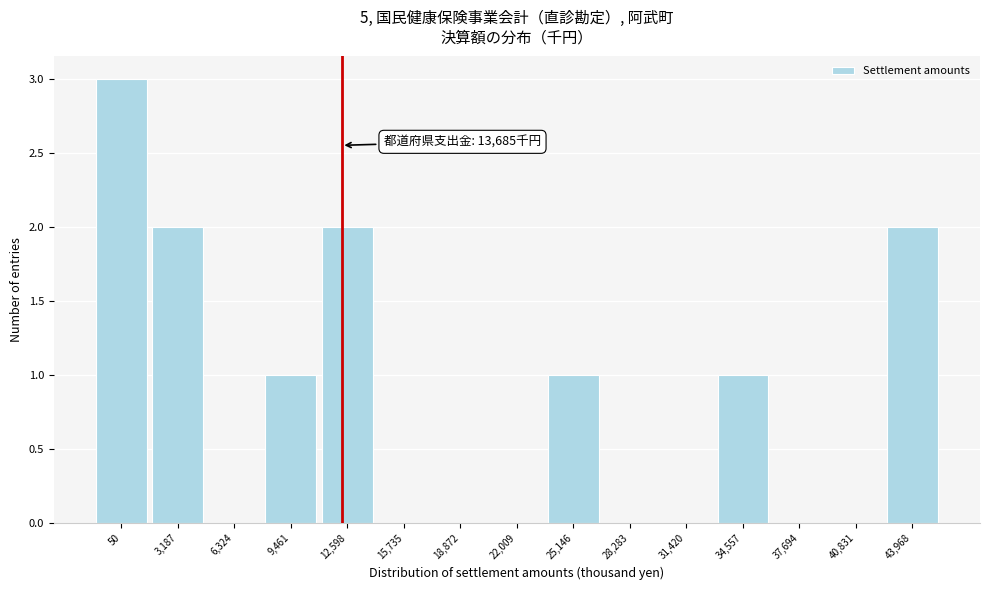

Reading right to left, transcribe all the data shown in this chart.

43,968=2	40,831=0	37,694=0	34,557=1	31,420=0	28,283=0	25,146=1	22,009=0	18,872=0	15,735=0	12,598=2	9,461=1	6,324=0	3,187=2	50=3